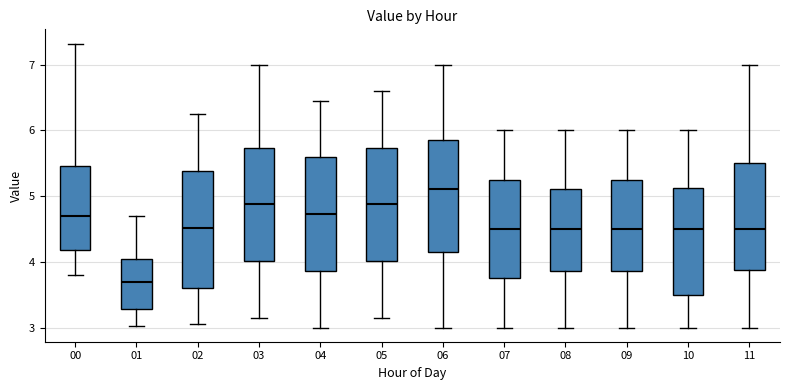

Where is the upper edge of the box at x = 07 on the y-axis? The values are not printed on the chart, so give them approximately, as read against the axis.

5.3